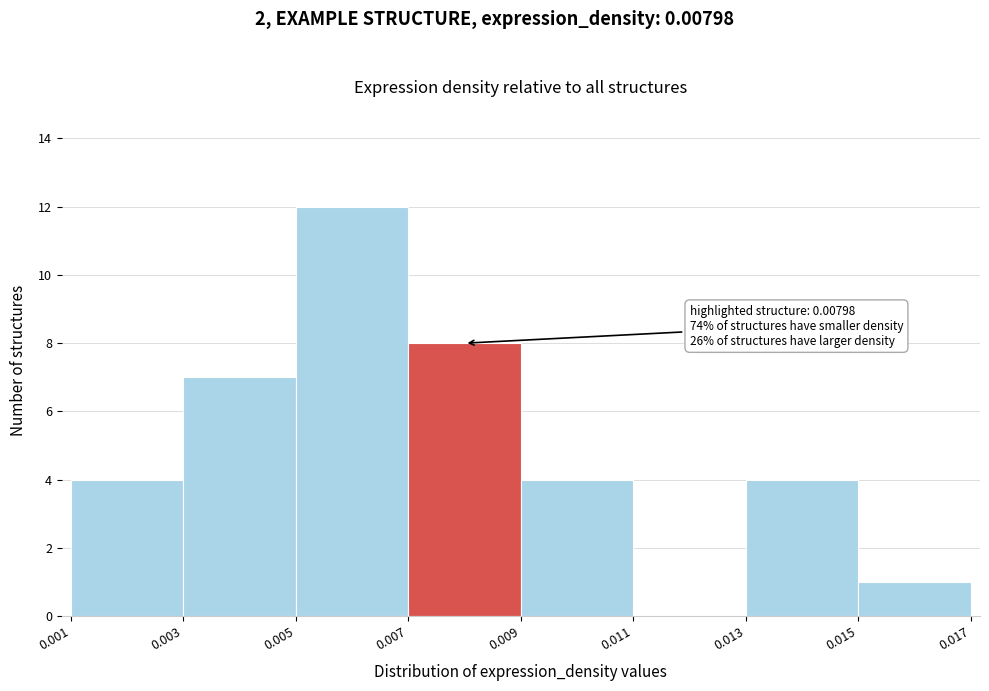

Which range on the x-axis has the tallest bar?

0.005 to 0.007